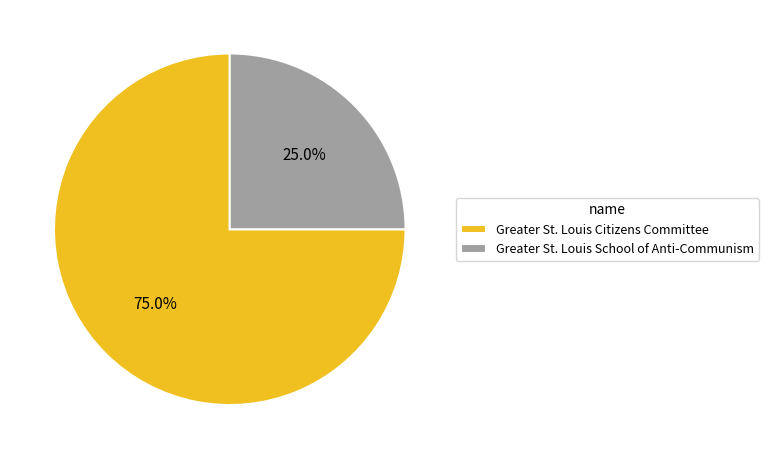

Is it true that Greater St. Louis School of Anti-Communism is 25% of the pie?

True